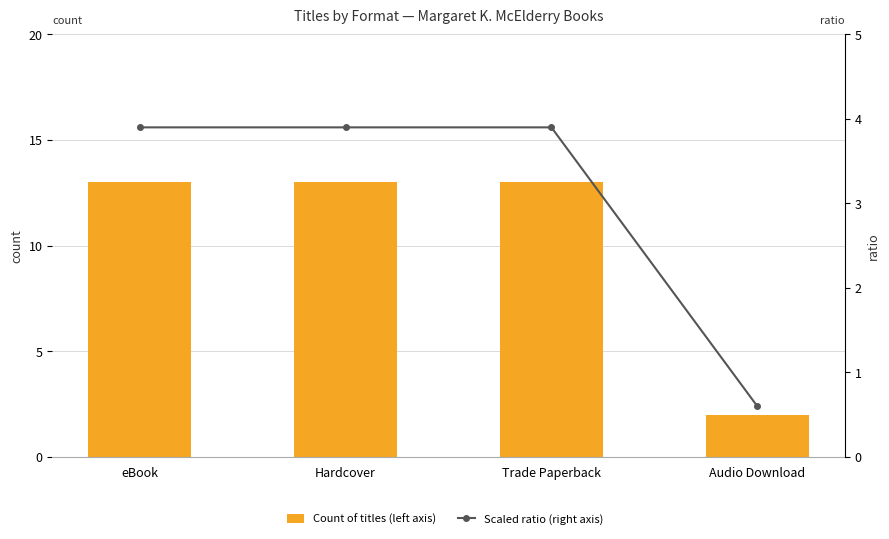

Are the bars horizontal?

No